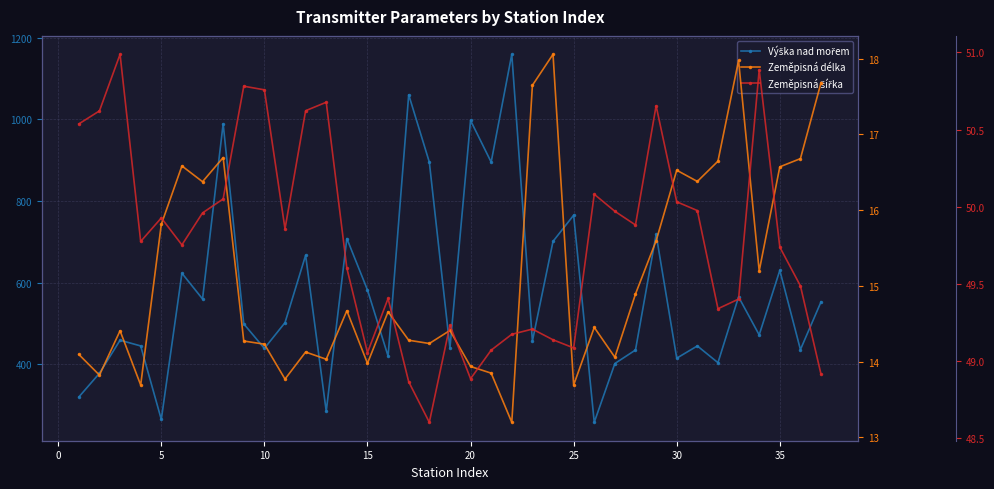

True or false: Zeměpisná délka and Zeměpisná šířka cross at least once.

False